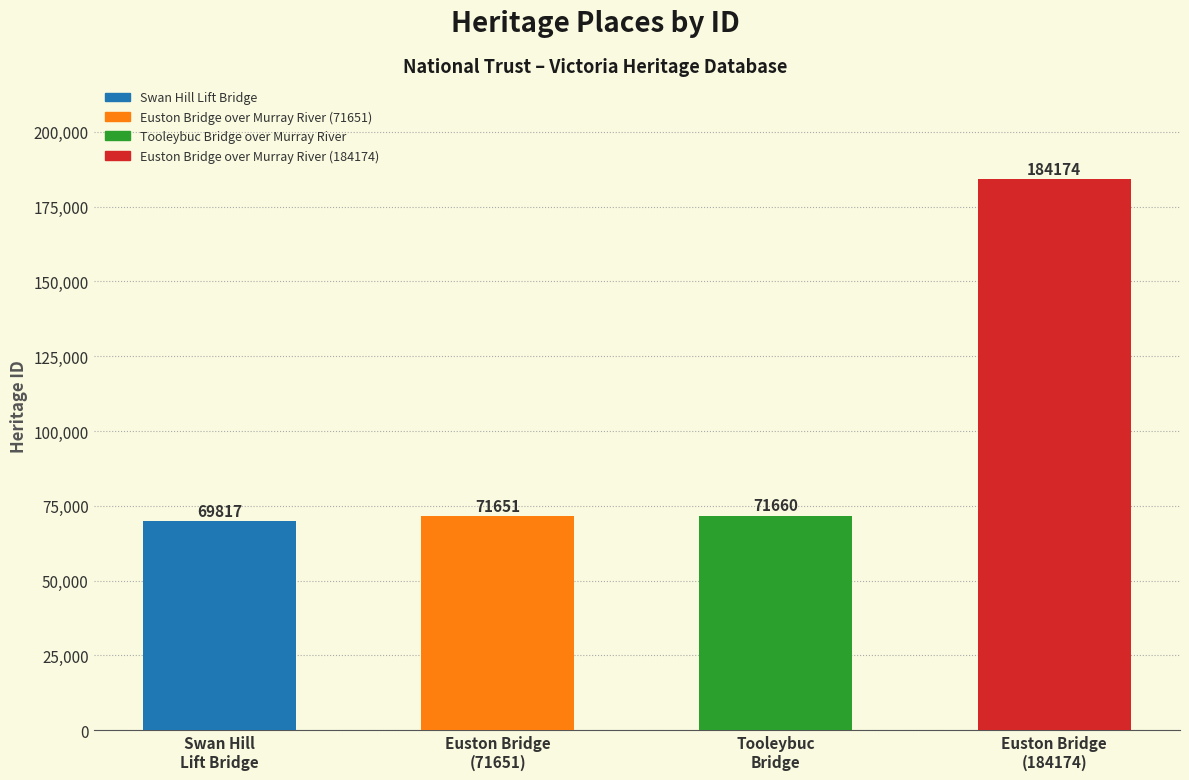

Reading right to left, what are all the values shown in this chart?

184174	71660	71651	69817